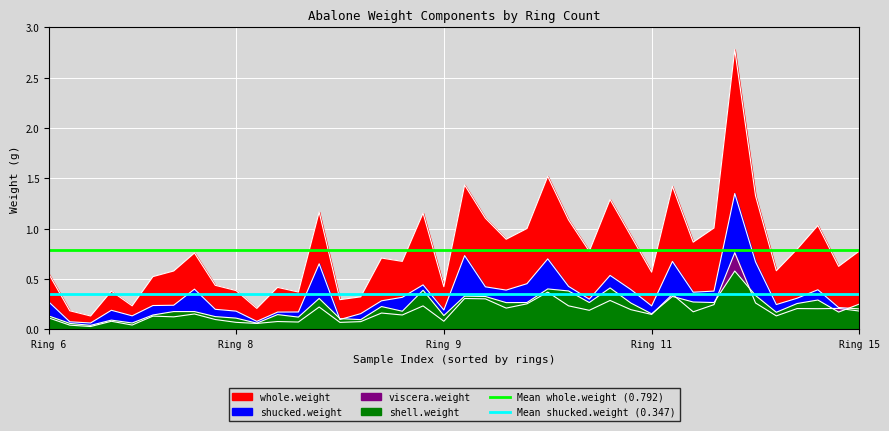

At which label is Mean shucked.weight (0.347) closest to 0?

Ring 6